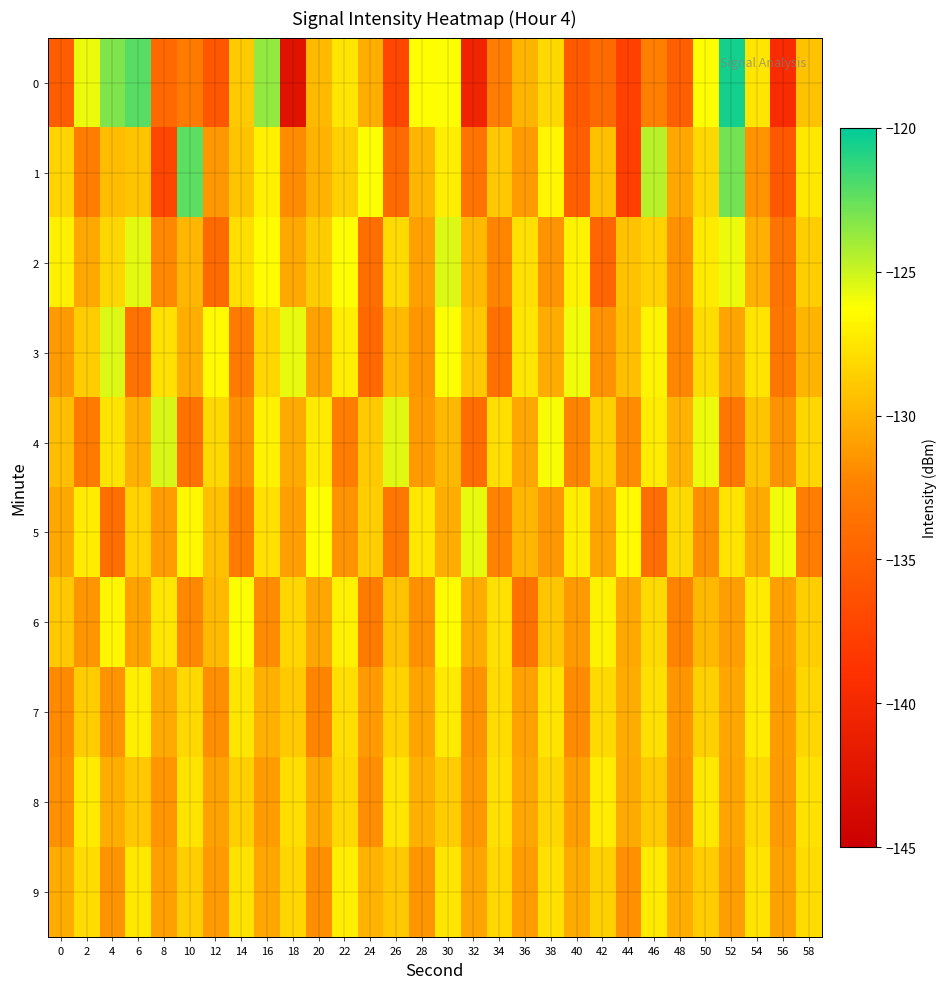

How many categories are shown in the chart?

30